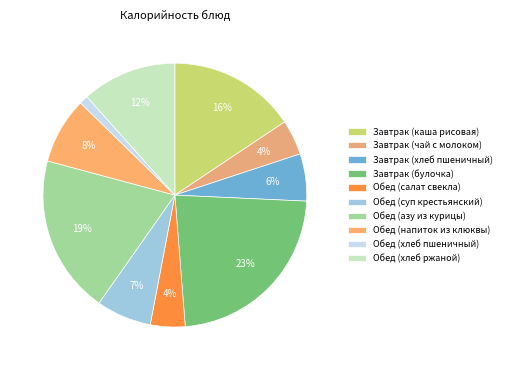

Which category has the biggest portion of the pie?

Завтрак (булочка)